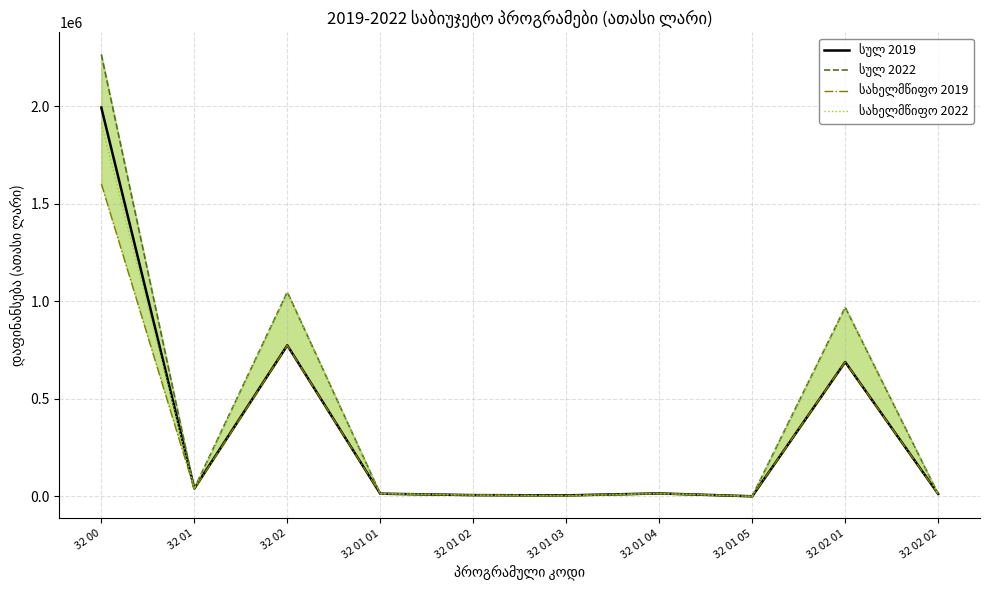

What position from the right is 32 01 02?

6